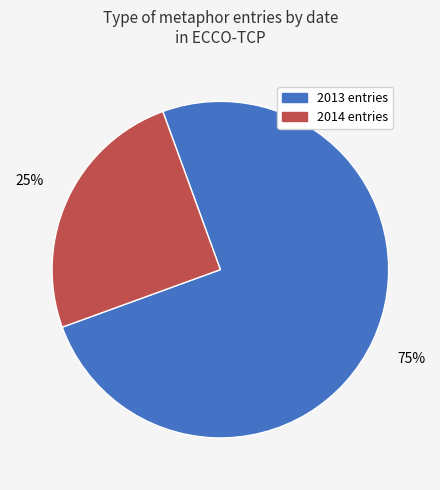

Do 2014 entries and 2013 entries together represent more than half of the pie?

Yes